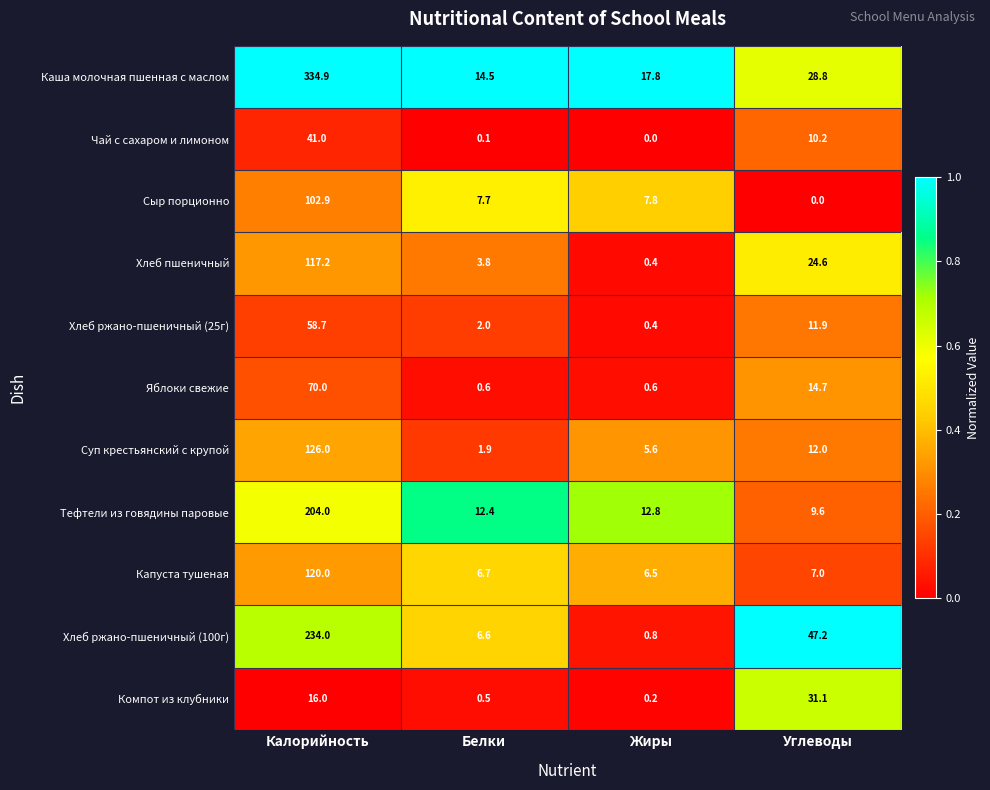

The value of Хлеб пшеничный at Калорийность is 50.1. True or false?

False